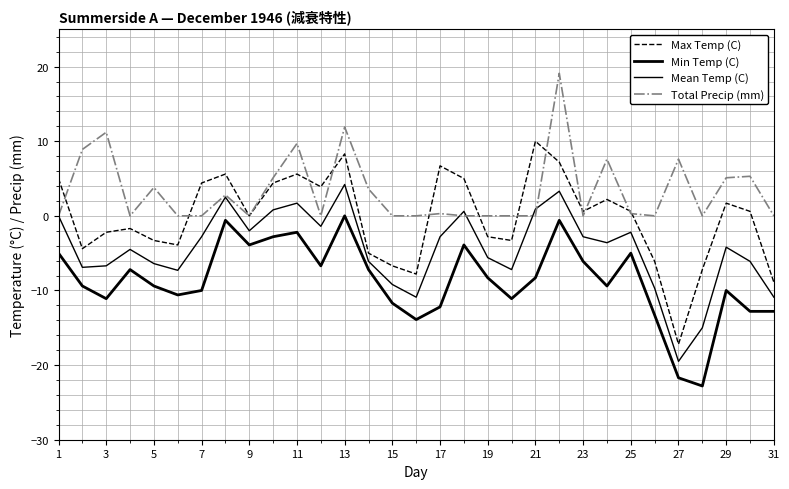

How many lines are shown in the chart?

4